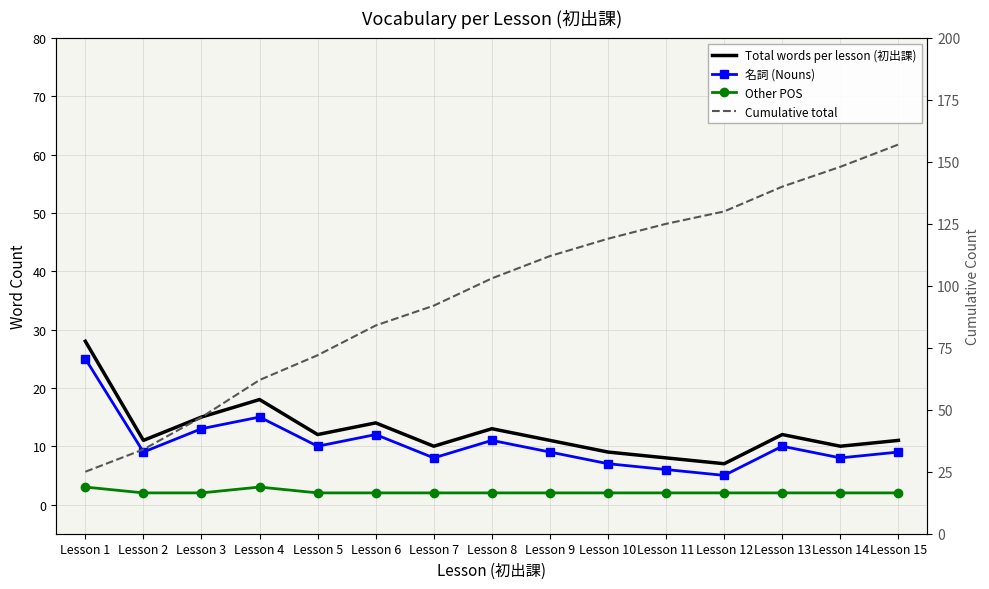

Between Lesson 11 and Lesson 14, which series saw the biggest shift?

Cumulative total